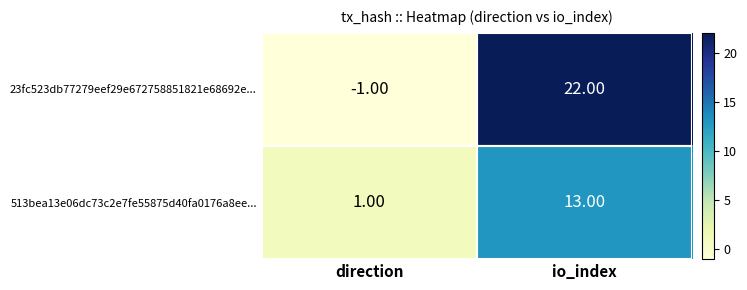

Which series has the largest total across all categories?

23fc523db77279eef29e672758851821e68692e...